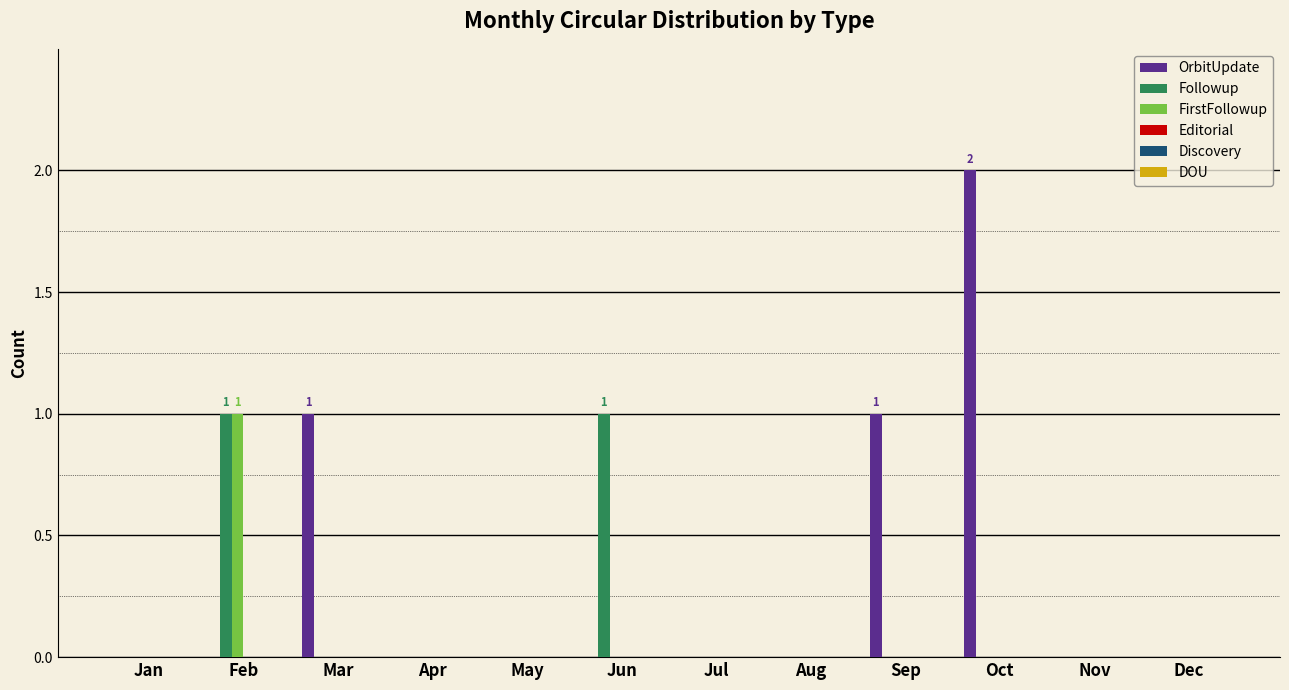

Which series has the widest spread of values?

OrbitUpdate